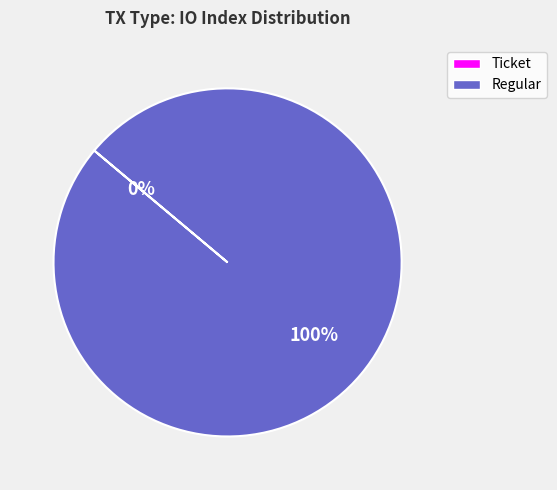

To the nearest percent, what is the average slice percentage?

50%